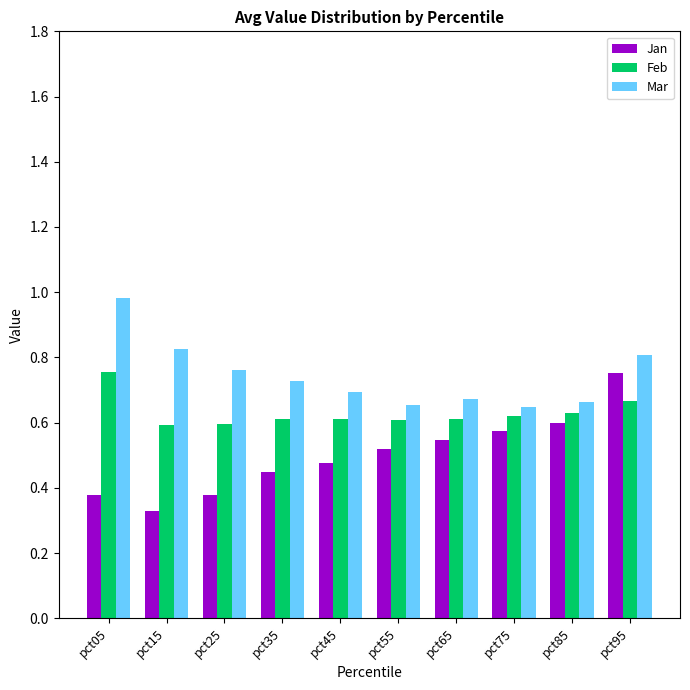

The Jan series shows 0.5 at pct15. True or false?

False